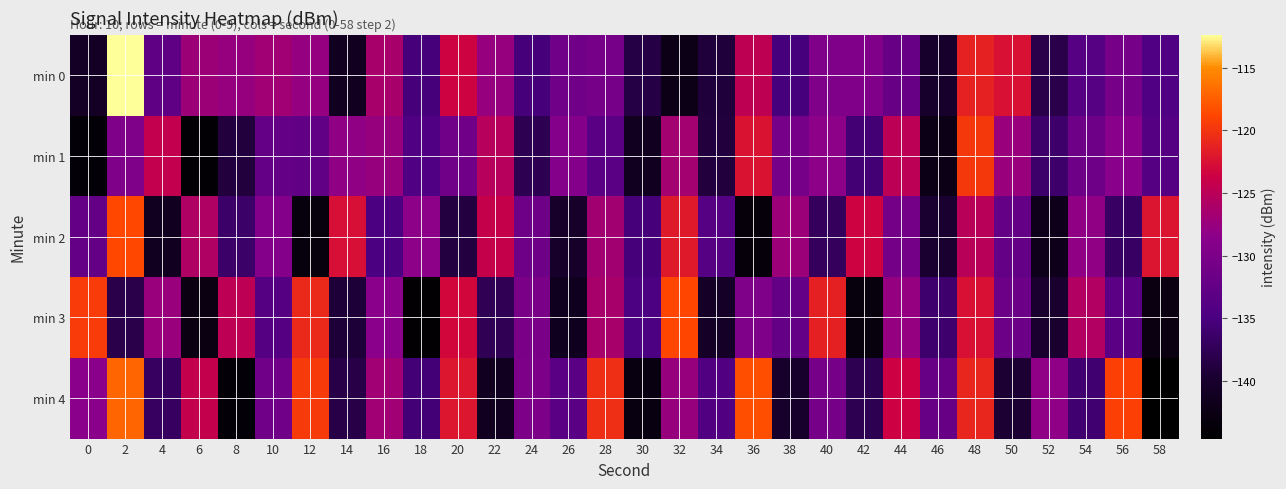

Reading left to right, transcribe all the data shown in this chart.

min 0: 0=-140.8	2=-112.4	4=-132.8	6=-127.1	8=-127.6	10=-127.0	12=-127.8	14=-141.2	16=-126.3	18=-135.3	20=-123.5	22=-127.6	24=-135.3	26=-131.2	28=-130.4	30=-138.5	32=-142.2	34=-139.1	36=-124.7	38=-135.2	40=-129.6	42=-129.5	44=-132.1	46=-140.1	48=-121.3	50=-122.6	52=-138.2	54=-133.8	56=-130.6	58=-134.3
min 1: 0=-143.6	2=-129.7	4=-124.4	6=-144.0	8=-138.9	10=-132.5	12=-132.6	14=-128.1	16=-127.5	18=-134.4	20=-131.2	22=-125.3	24=-137.8	26=-129.1	28=-133.5	30=-141.2	32=-126.7	34=-138.9	36=-122.4	38=-130.6	40=-128.3	42=-135.7	44=-124.9	46=-142.1	48=-119.8	50=-127.4	52=-136.2	54=-131.5	56=-128.7	58=-133.9
min 2: 0=-132.5	2=-118.7	4=-141.3	6=-125.8	8=-136.4	10=-129.2	12=-143.1	14=-122.6	16=-134.9	18=-128.3	20=-138.7	22=-124.1	24=-131.5	26=-140.2	28=-126.8	30=-135.4	32=-121.9	34=-133.7	36=-143.5	38=-127.3	40=-137.1	42=-123.5	44=-130.8	46=-139.6	48=-125.2	50=-132.4	52=-141.8	54=-128.1	56=-136.7	58=-122.3
min 3: 0=-119.5	2=-138.2	4=-127.4	6=-142.6	8=-124.8	10=-133.9	12=-120.7	14=-139.3	16=-128.5	18=-144.1	20=-123.2	22=-137.6	24=-130.1	26=-141.4	28=-126.3	30=-134.7	32=-118.9	34=-140.5	36=-129.7	38=-132.3	40=-121.4	42=-143.2	44=-127.8	46=-136.1	48=-122.5	50=-131.6	52=-139.8	54=-125.6	56=-133.2	58=-142.7
min 4: 0=-128.4	2=-117.1	4=-136.8	6=-124.3	8=-143.7	10=-131.2	12=-119.6	14=-138.4	16=-126.9	18=-135.6	20=-122.1	22=-141.3	24=-129.8	26=-133.5	28=-120.4	30=-142.9	32=-127.6	34=-134.2	36=-118.3	38=-140.1	40=-130.5	42=-137.8	44=-123.7	46=-132.1	48=-121.0	50=-139.5	52=-128.2	54=-136.0	56=-119.2	58=-144.6